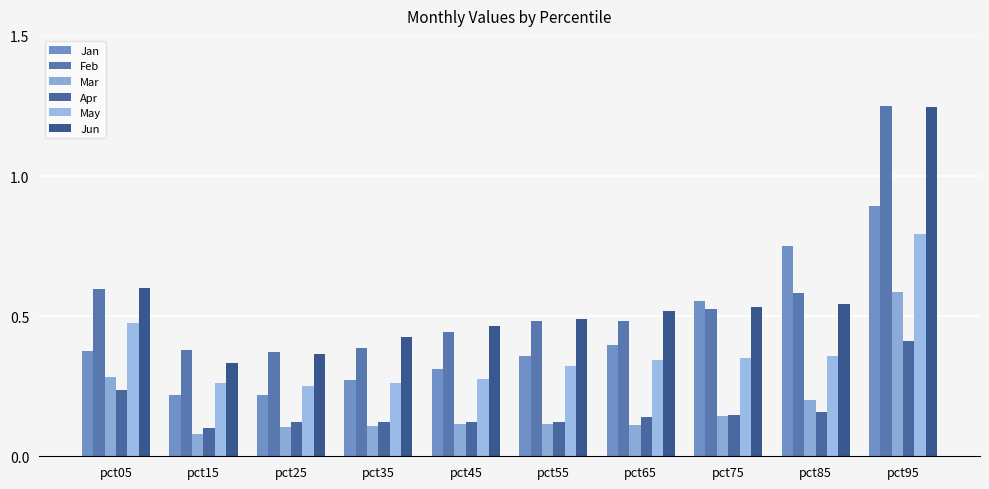

What value does the May series have at pct95?

0.8